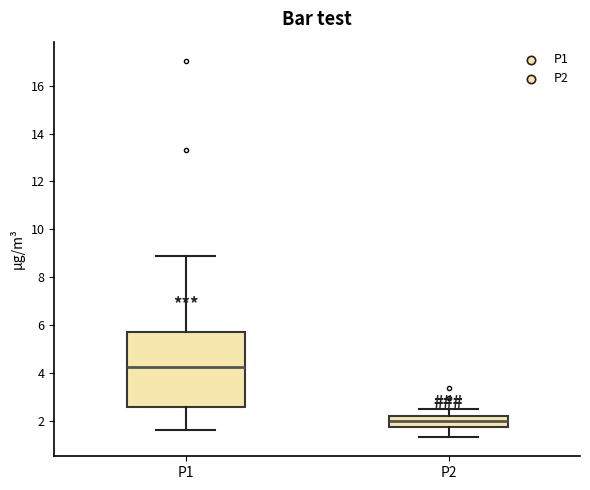

Comparing the boxes themselves (not the whiskers), which one is the tallest?

P1